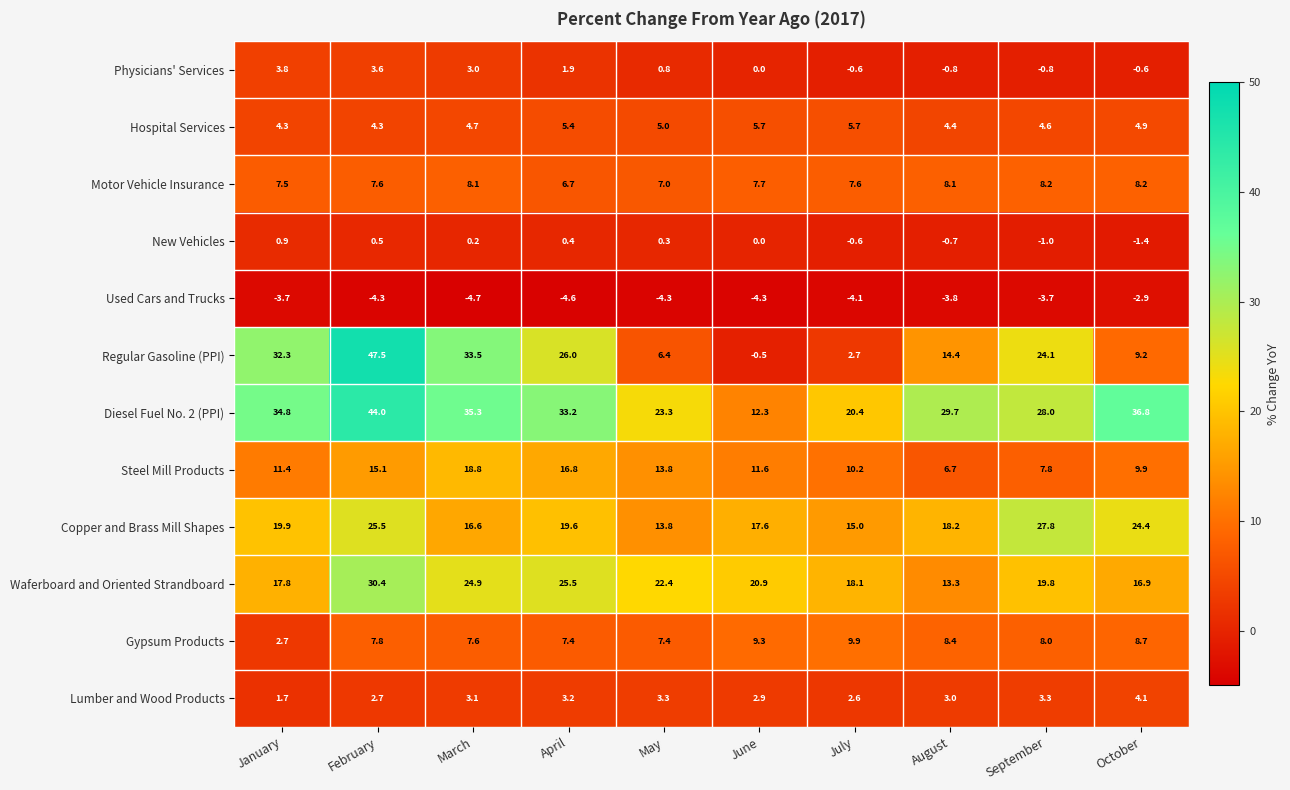

At which category is the sum across all series the highest?

February